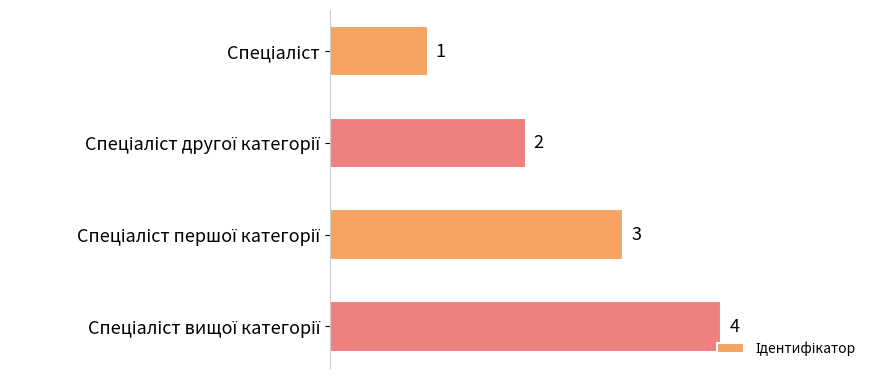

What is the value of the 2nd bar from the top?

2